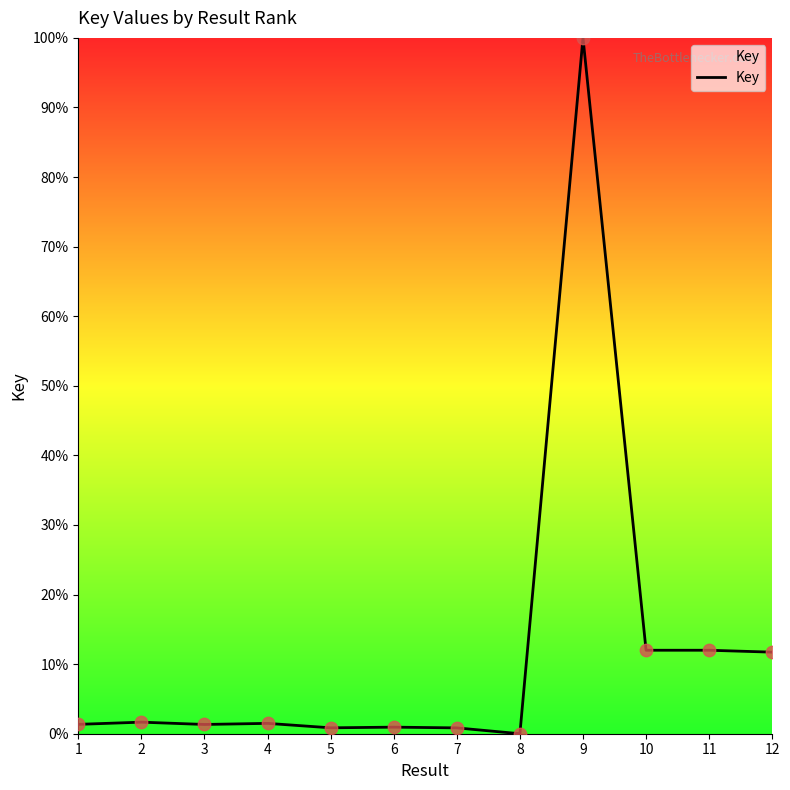

Approximately how many times larger is the value at 4 compared to 1?

1.1